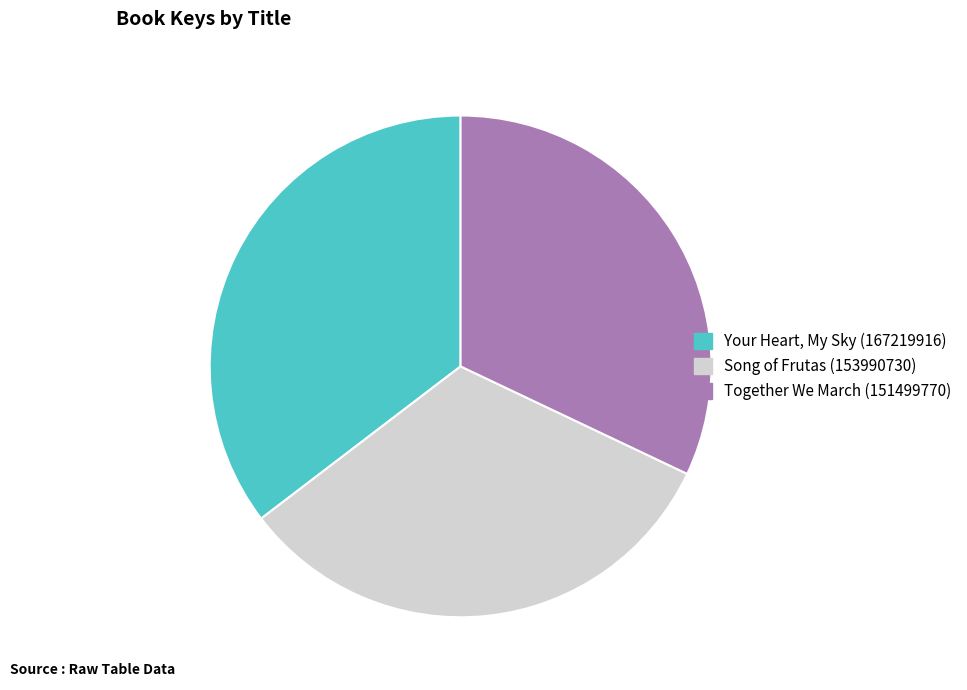

Is there any slice that represents more than half of the pie?

No